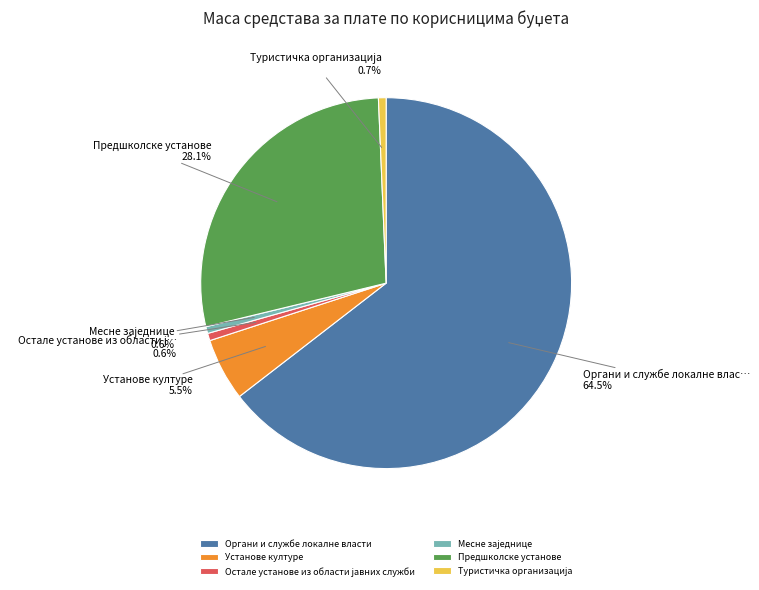

Is there a majority slice in this chart?

Yes